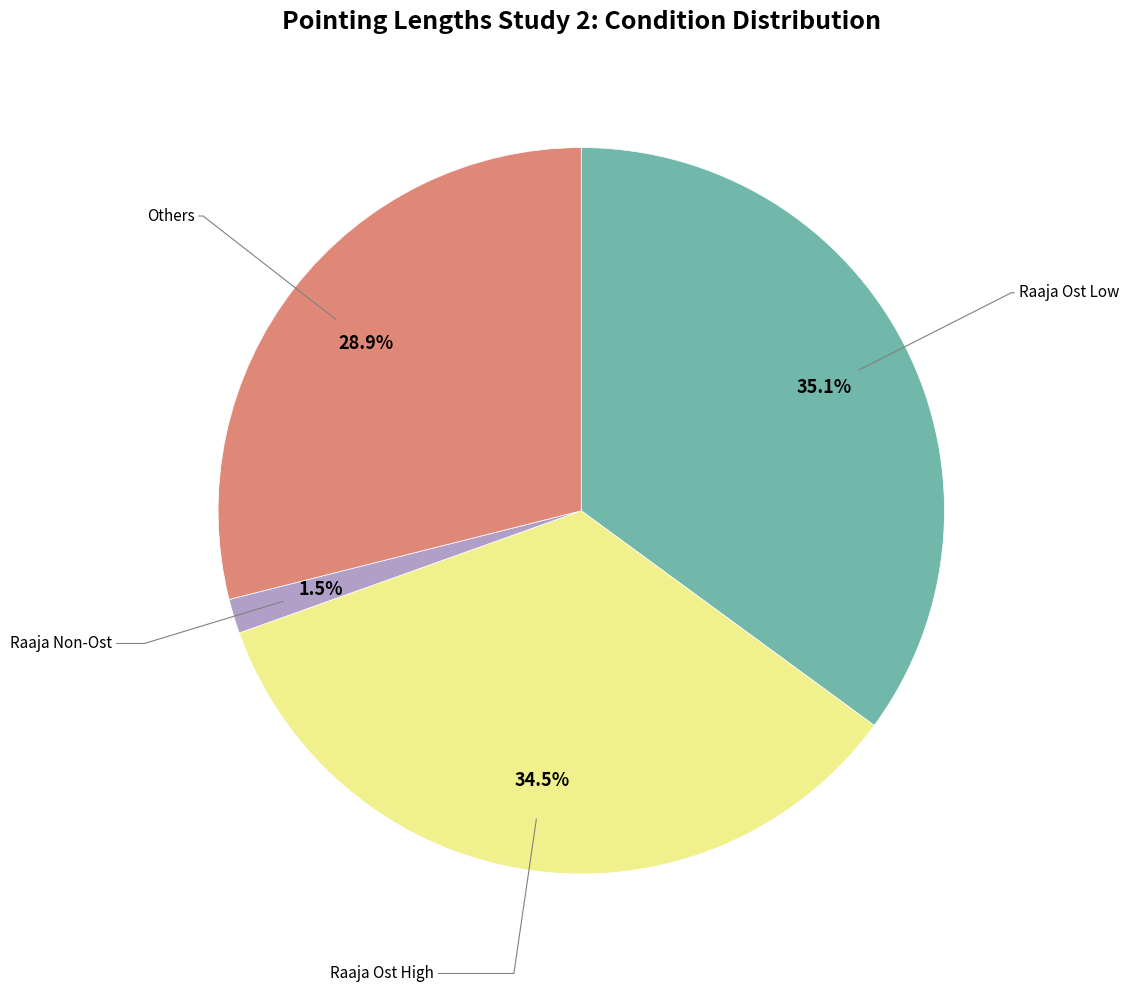

Is there a majority slice in this chart?

No